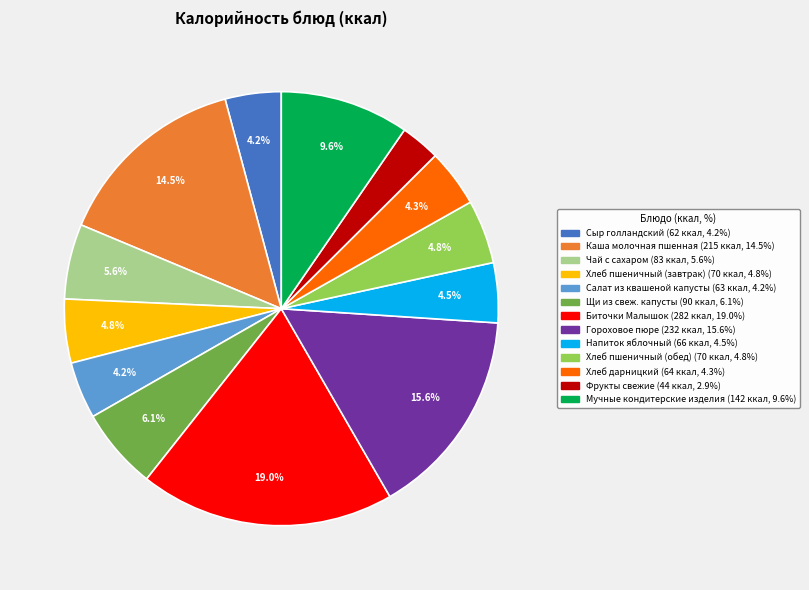

Combined, do Гороховое пюре and Фрукты свежие account for over 50%?

No